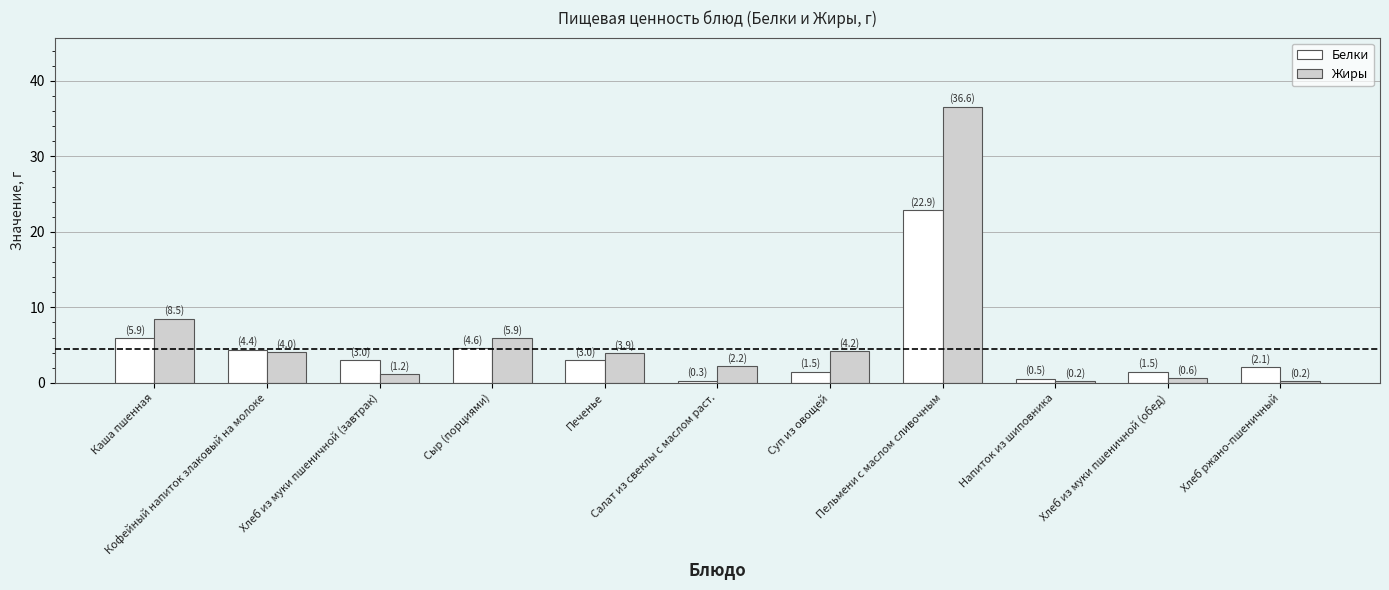

How many bars are there in total?

22